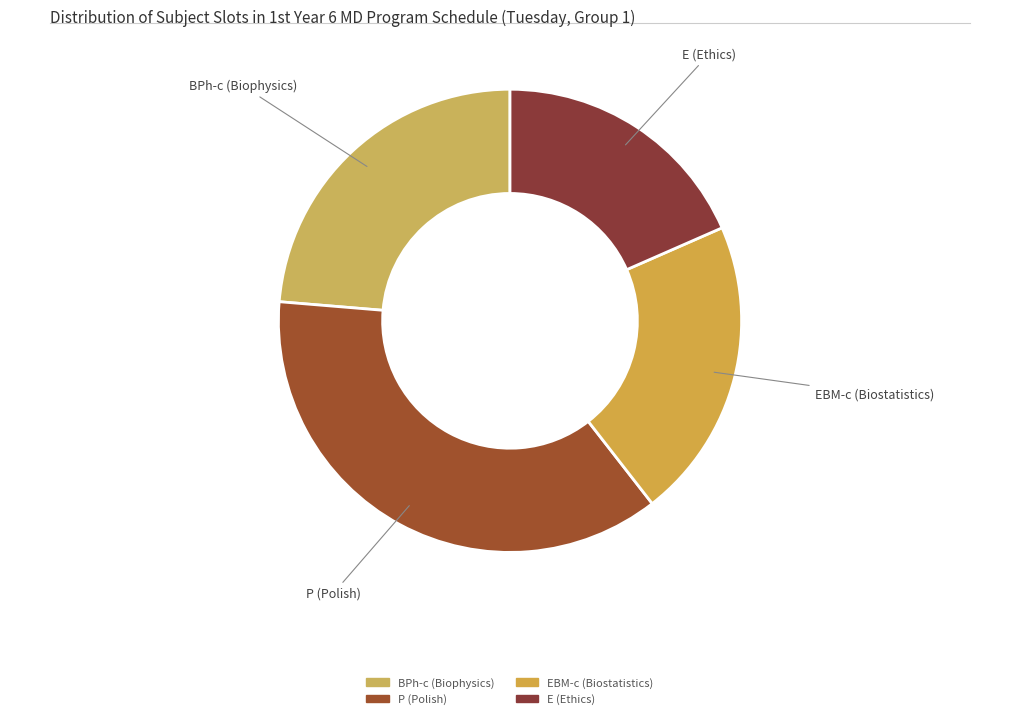

Count the number of slices in the pie.

4